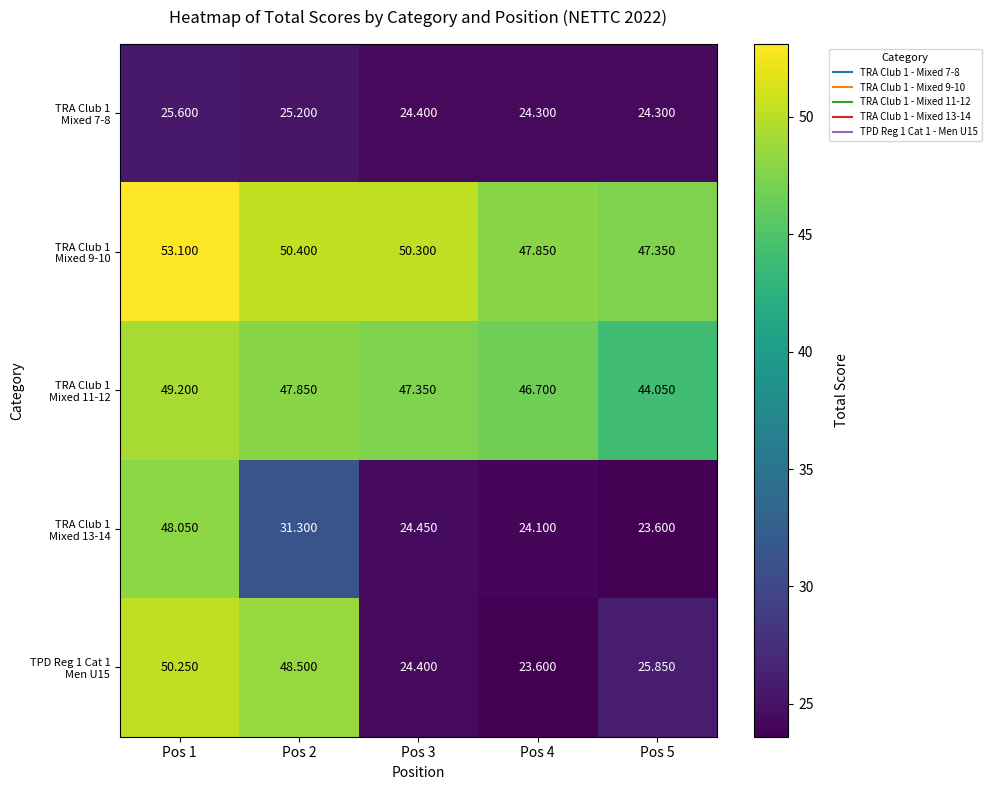

How many series are shown in this chart?

5